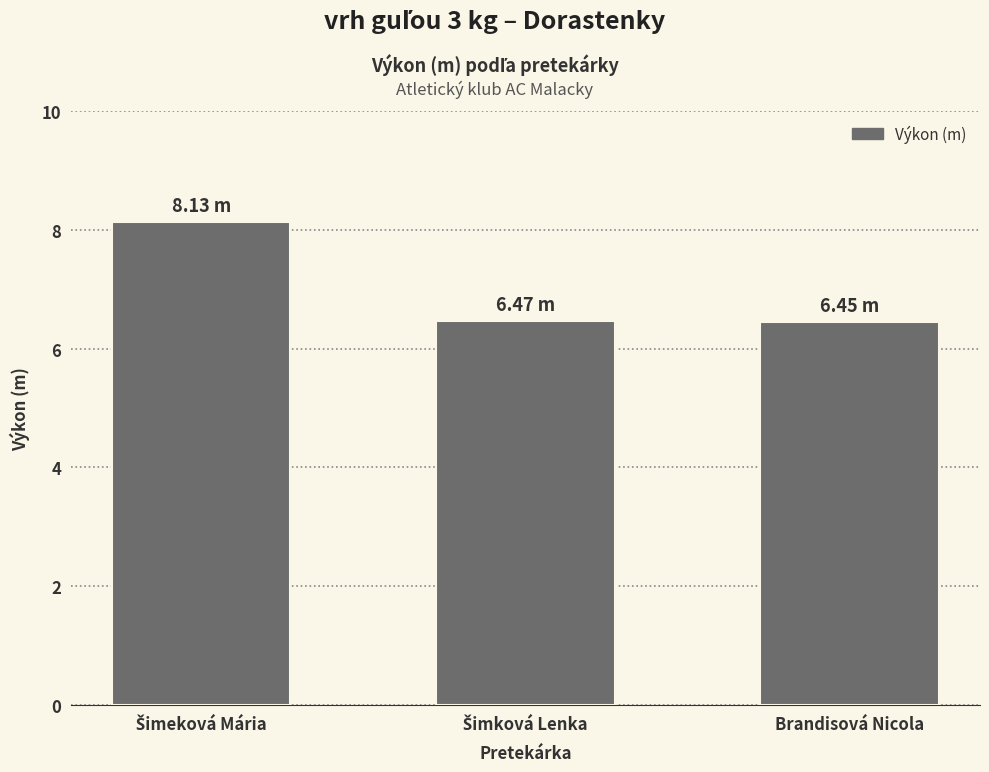

Reading left to right, transcribe all the data shown in this chart.

8.1	6.5	6.5